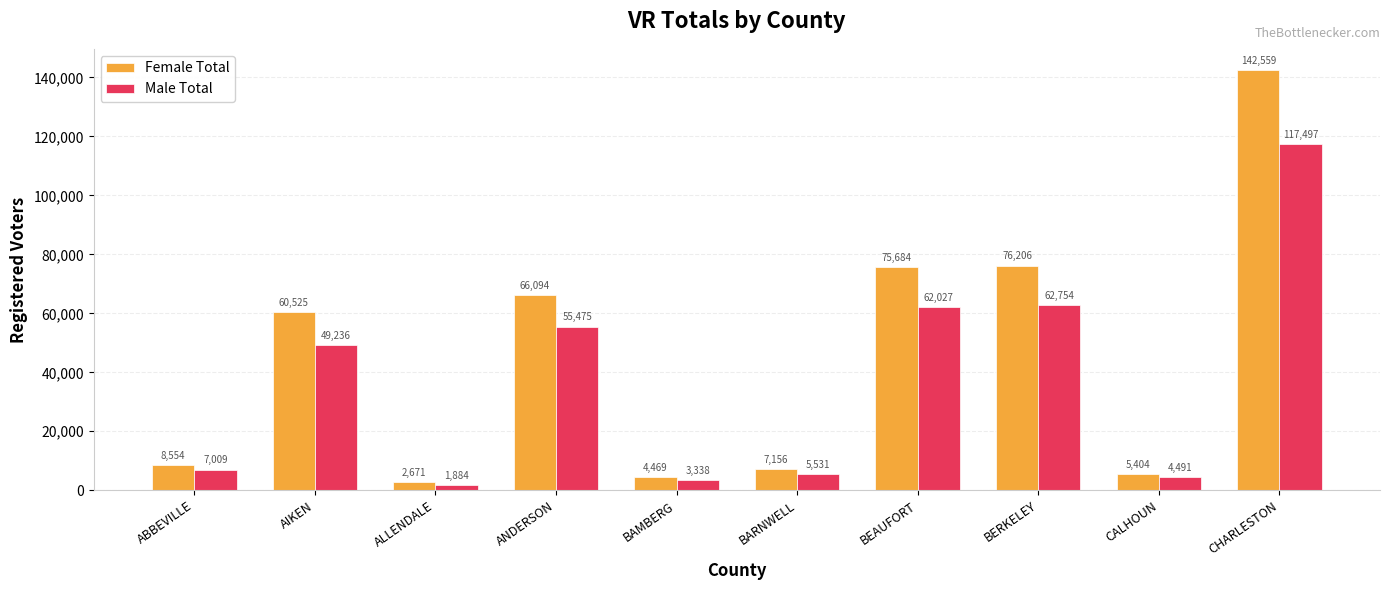

What is the sum of all Male Total values?

369242